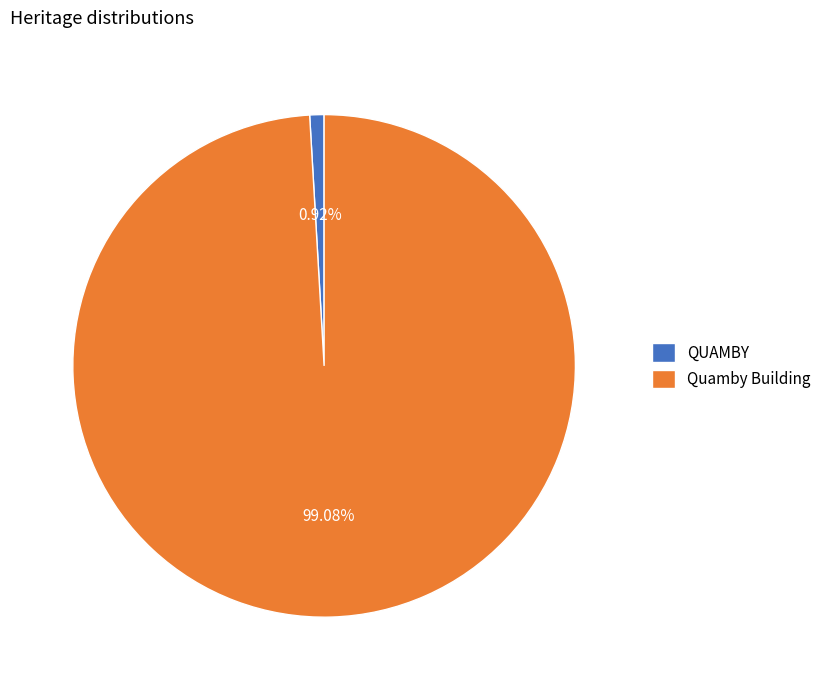

Do Quamby Building and QUAMBY together represent more than half of the pie?

Yes